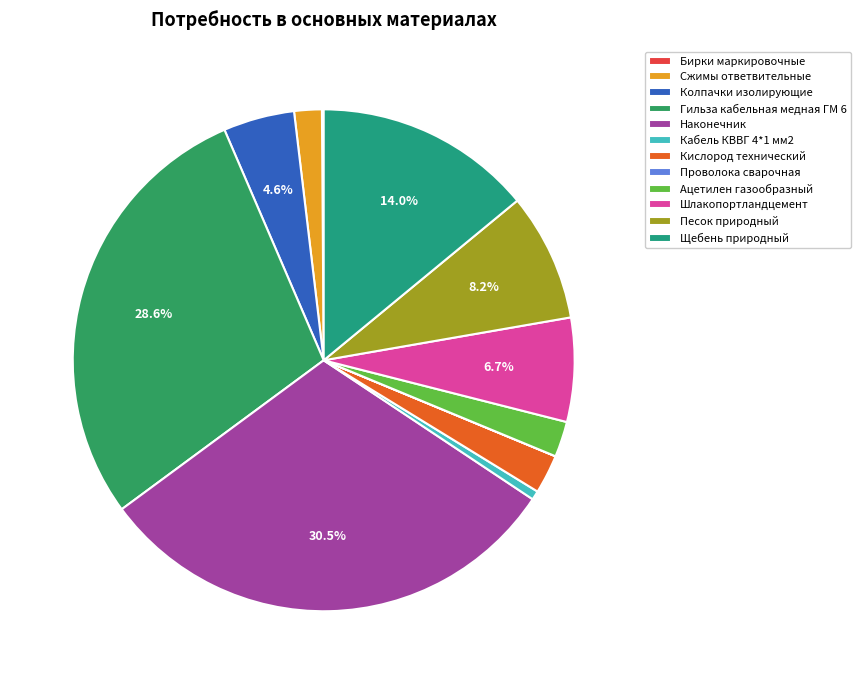

Does any single category account for the majority?

No